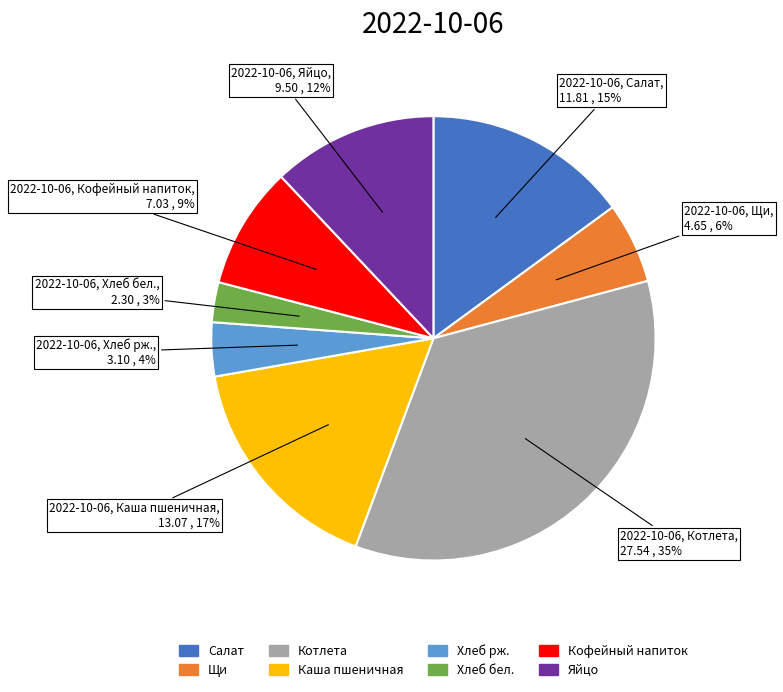

To the nearest percent, what is the difference between the largest and smallest slice percentages?

32%